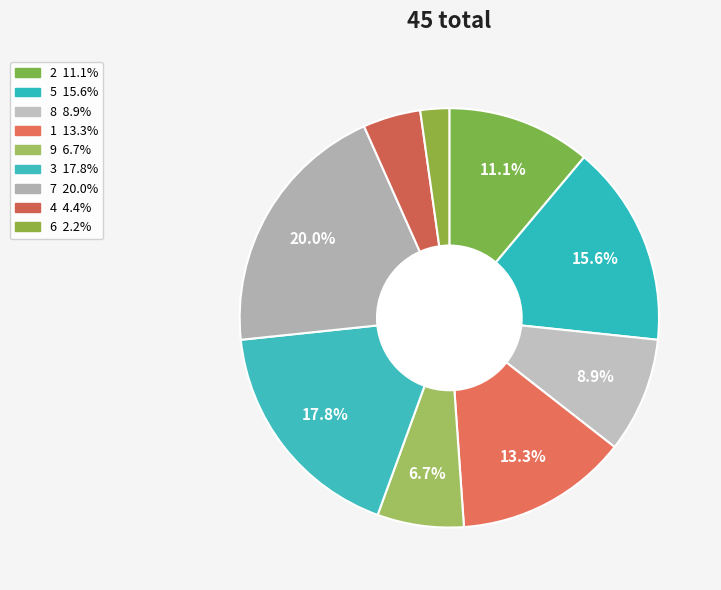

What is the change in value from 5 to 7?

+2